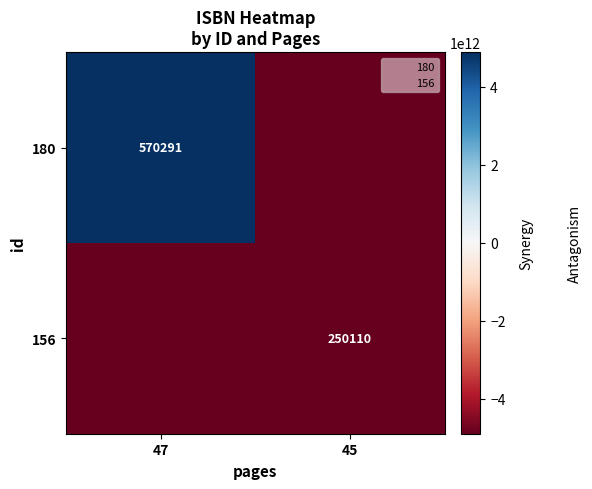

Rank the series by their average value, from lowest to highest.

156, 180